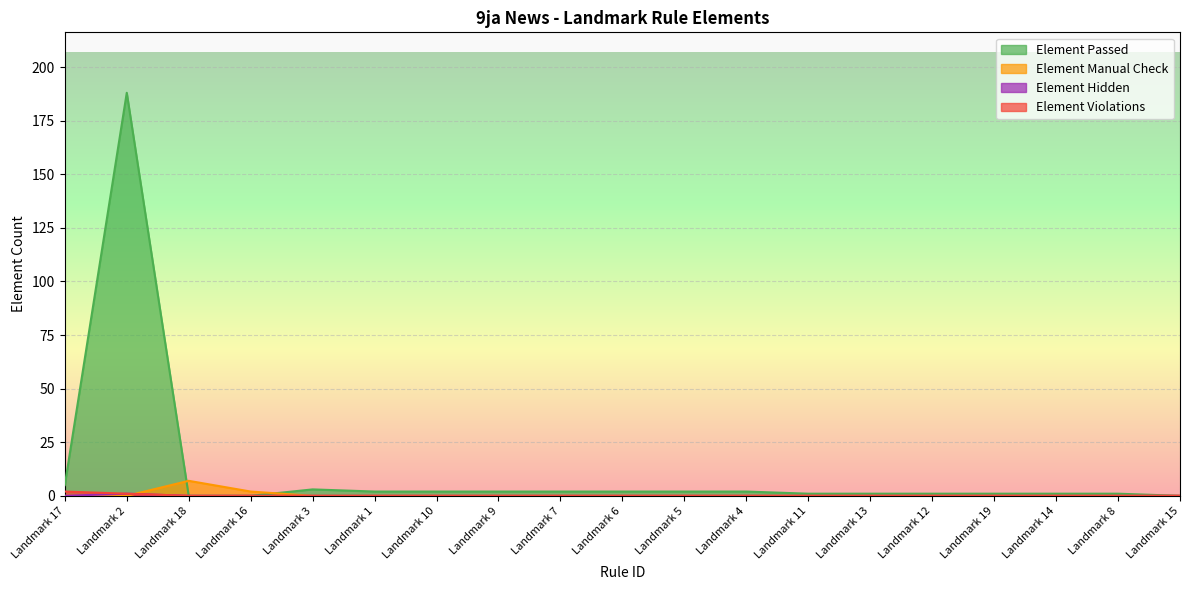

At which category is the sum across all series the highest?

Landmark 2